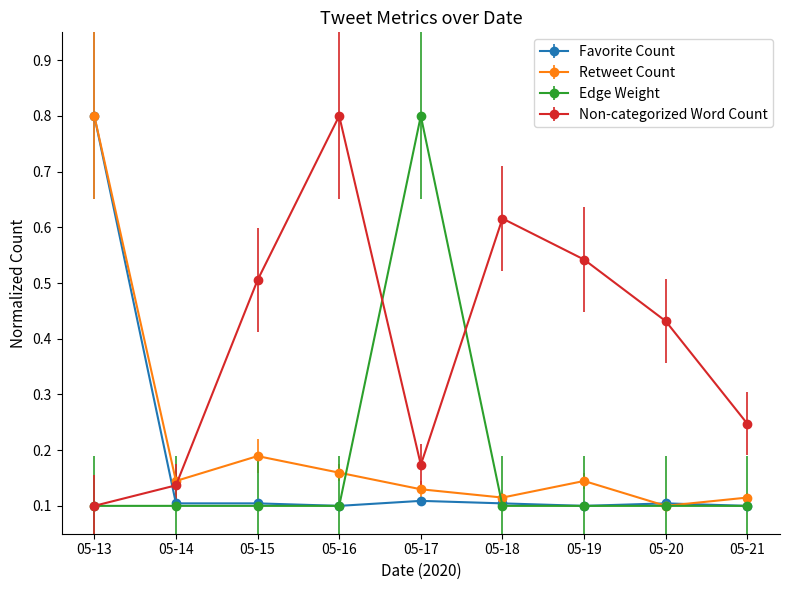

True or false: Favorite Count has a value of 0.0 at 05-14.

False